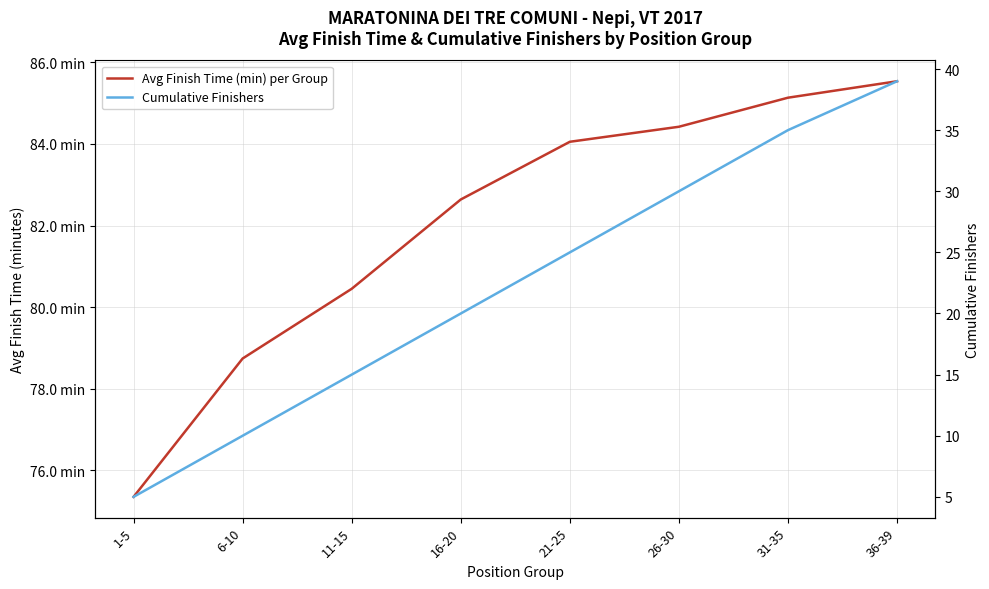

Does the chart display data point markers on the line(s)?

No